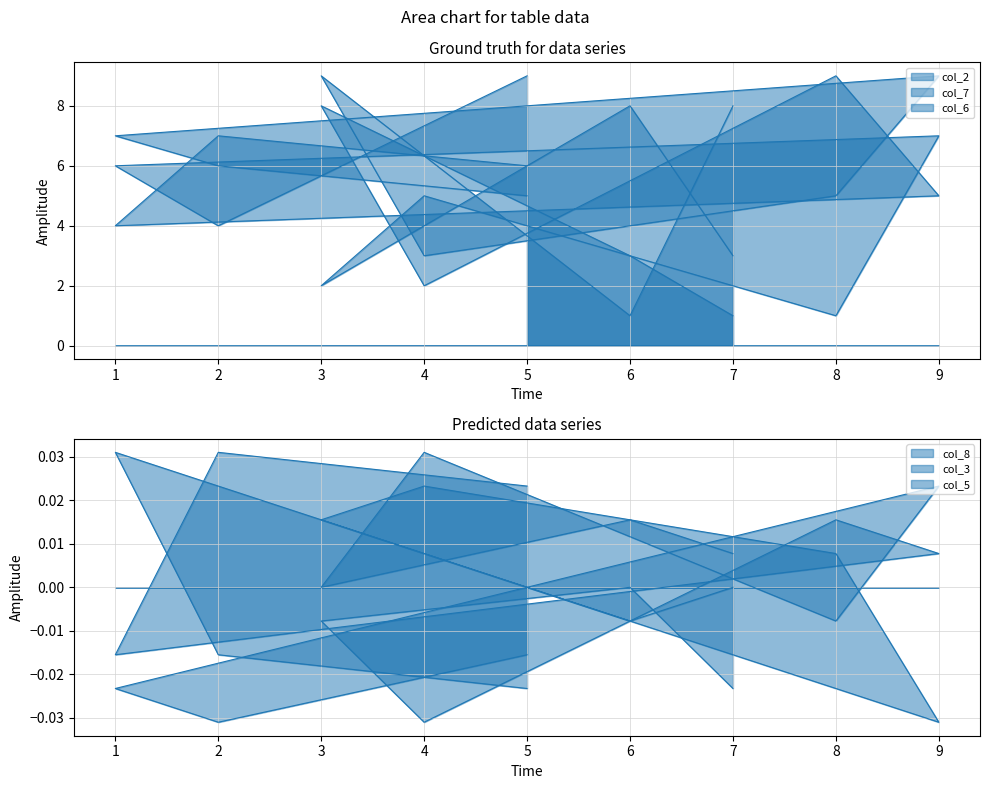

At how many categories does at least one series exceed 3?

9